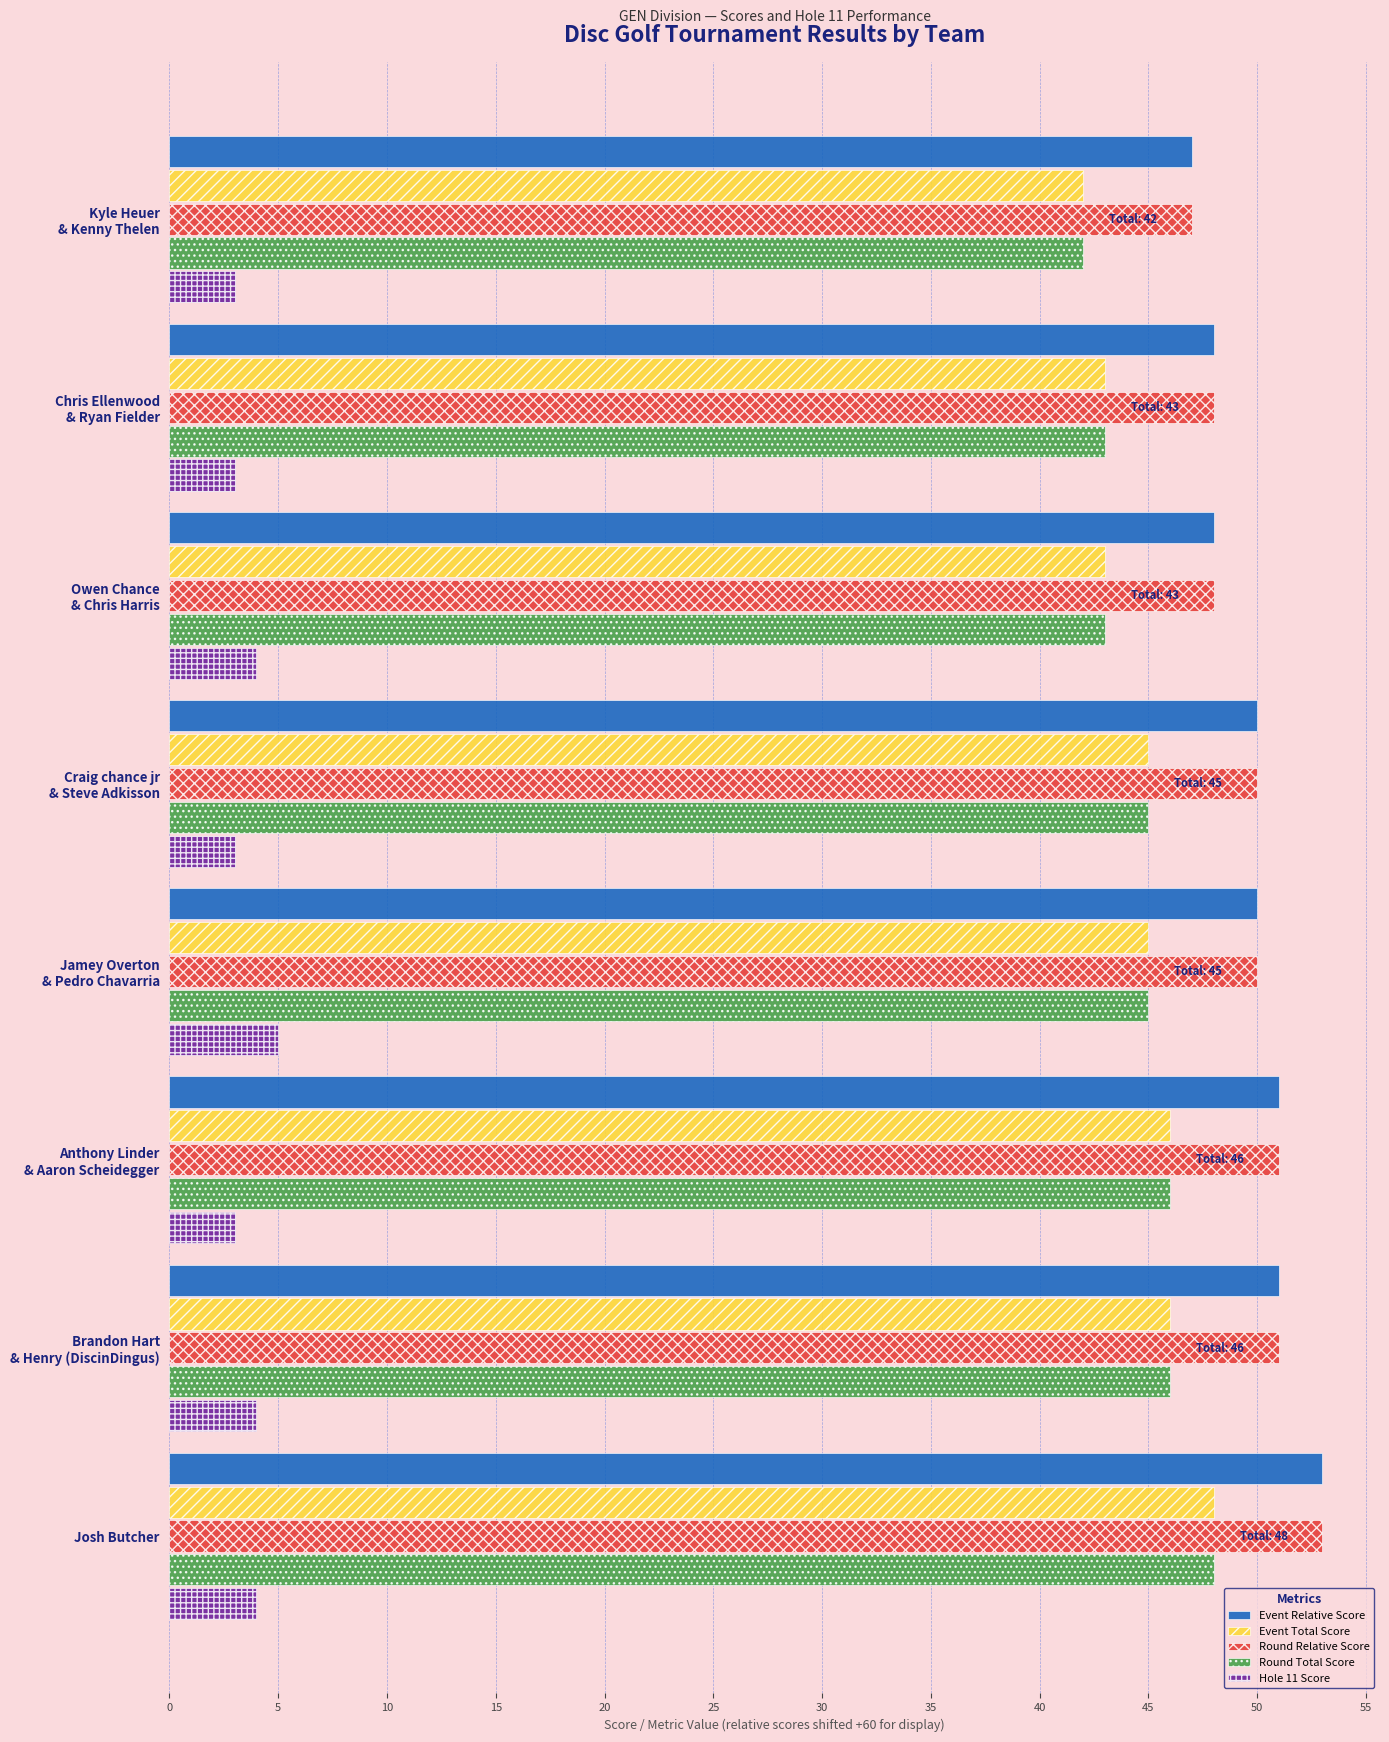

At which category is the sum across all series the highest?

Josh Butcher